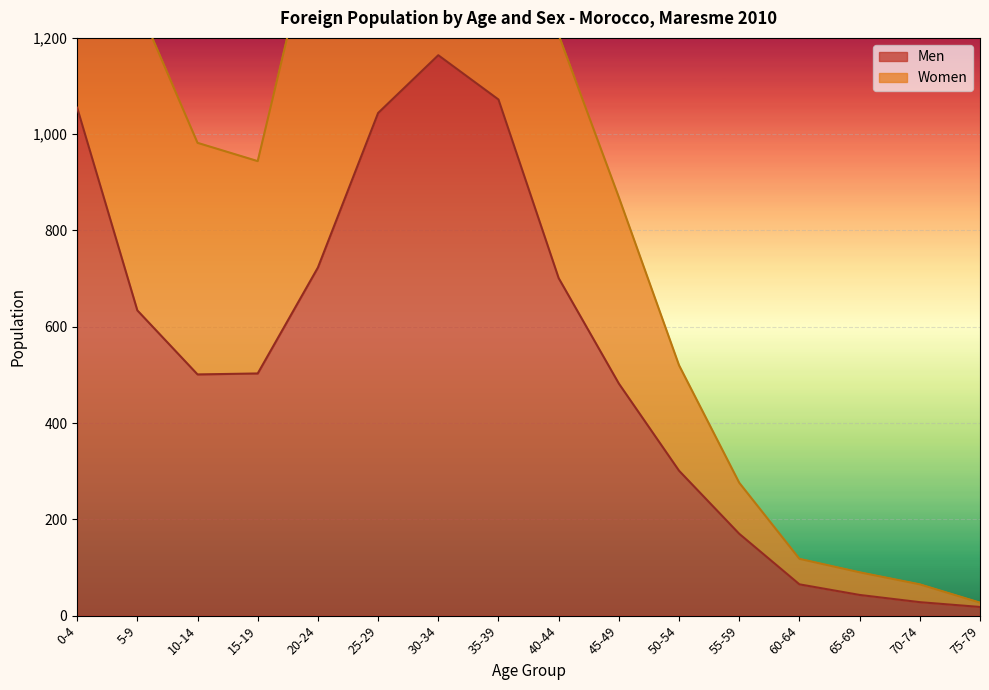

At which category is the sum across all series the highest?

0-4